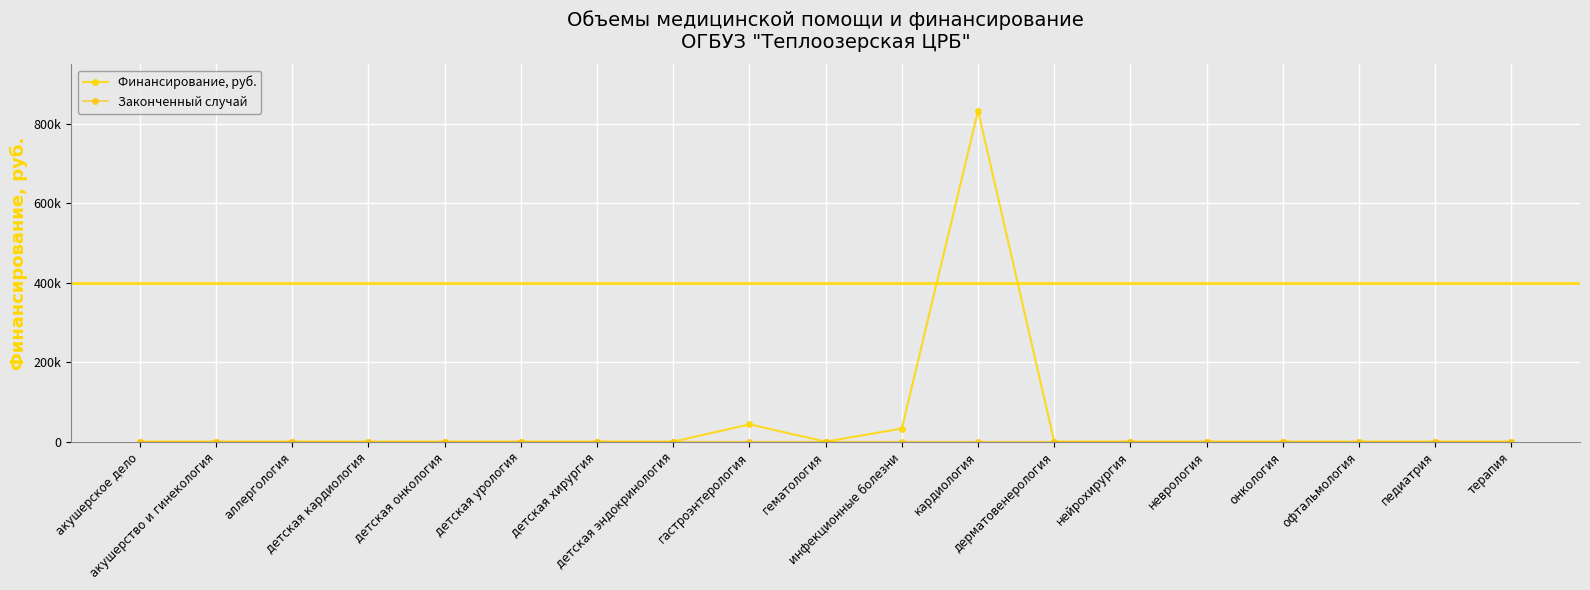

List the labels in order of Законченный случай value, smallest first.

акушерское дело, акушерство и гинекология, аллергология, детская кардиология, детская онкология, детская урология, детская хирургия, детская эндокринология, гематология, дерматовенерология, нейрохирургия, неврология, онкология, офтальмология, педиатрия, терапия, гастроэнтерология, инфекционные болезни, кардиология